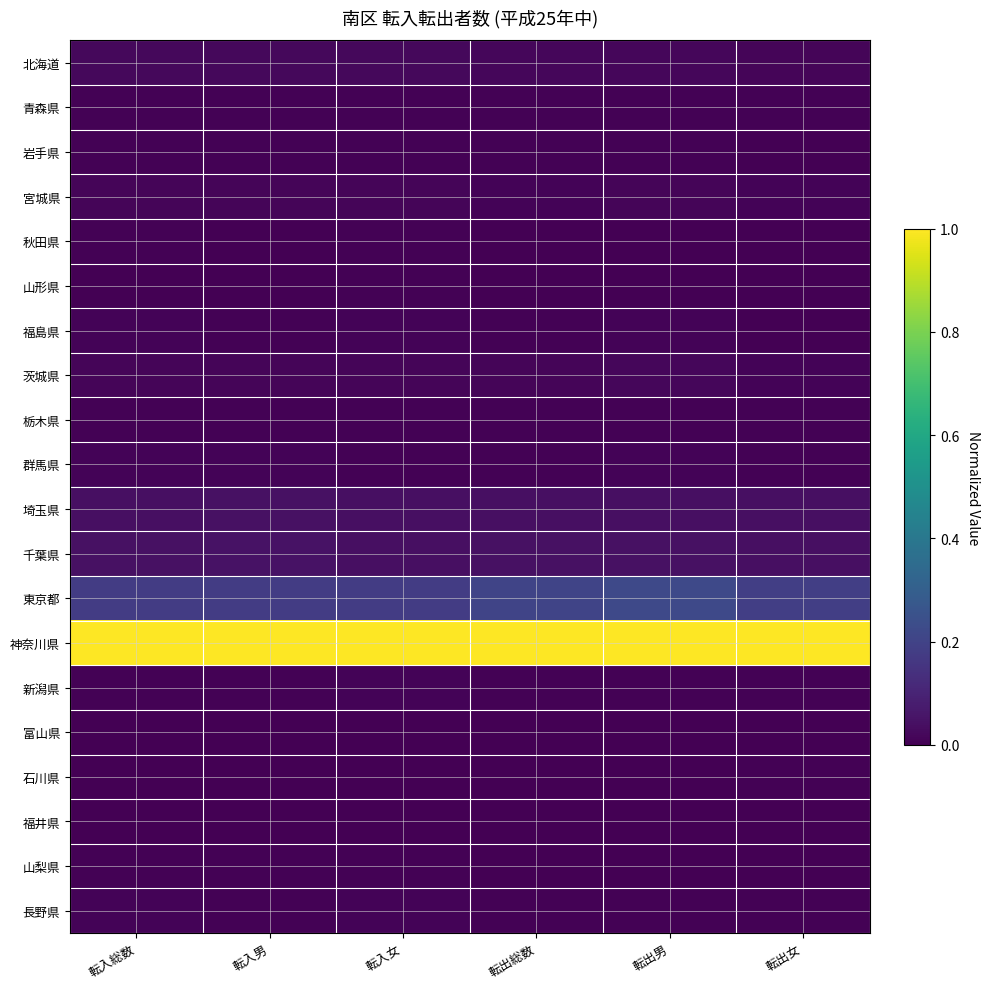

Reading left to right, transcribe all the data shown in this chart.

北海道: 転入総数=0.0	転入男=0.0	転入女=0.0	転出総数=0.0	転出男=0.0	転出女=0.0
青森県: 転入総数=0.0	転入男=0.0	転入女=0.0	転出総数=0.0	転出男=0.0	転出女=0.0
岩手県: 転入総数=0.0	転入男=0.0	転入女=0.0	転出総数=0.0	転出男=0.0	転出女=0.0
宮城県: 転入総数=0.0	転入男=0.0	転入女=0.0	転出総数=0.0	転出男=0.0	転出女=0.0
秋田県: 転入総数=0.0	転入男=0.0	転入女=0.0	転出総数=0.0	転出男=0.0	転出女=0.0
山形県: 転入総数=0.0	転入男=0.0	転入女=0.0	転出総数=0.0	転出男=0.0	転出女=0.0
福島県: 転入総数=0.0	転入男=0.0	転入女=0.0	転出総数=0.0	転出男=0.0	転出女=0.0
茨城県: 転入総数=0.0	転入男=0.0	転入女=0.0	転出総数=0.0	転出男=0.0	転出女=0.0
栃木県: 転入総数=0.0	転入男=0.0	転入女=0.0	転出総数=0.0	転出男=0.0	転出女=0.0
群馬県: 転入総数=0.0	転入男=0.0	転入女=0.0	転出総数=0.0	転出男=0.0	転出女=0.0
埼玉県: 転入総数=0.0	転入男=0.0	転入女=0.0	転出総数=0.0	転出男=0.0	転出女=0.0
千葉県: 転入総数=0.0	転入男=0.1	転入女=0.0	転出総数=0.0	転出男=0.0	転出女=0.0
東京都: 転入総数=0.2	転入男=0.2	転入女=0.2	転出総数=0.2	転出男=0.2	転出女=0.2
神奈川県: 転入総数=1.0	転入男=1.0	転入女=1.0	転出総数=1.0	転出男=1.0	転出女=1.0
新潟県: 転入総数=0.0	転入男=0.0	転入女=0.0	転出総数=0.0	転出男=0.0	転出女=0.0
富山県: 転入総数=0.0	転入男=0.0	転入女=0.0	転出総数=0.0	転出男=0.0	転出女=0.0
石川県: 転入総数=0.0	転入男=0.0	転入女=0.0	転出総数=0.0	転出男=0.0	転出女=0.0
福井県: 転入総数=0.0	転入男=0.0	転入女=0.0	転出総数=0.0	転出男=0.0	転出女=0.0
山梨県: 転入総数=0.0	転入男=0.0	転入女=0.0	転出総数=0.0	転出男=0.0	転出女=0.0
長野県: 転入総数=0.0	転入男=0.0	転入女=0.0	転出総数=0.0	転出男=0.0	転出女=0.0